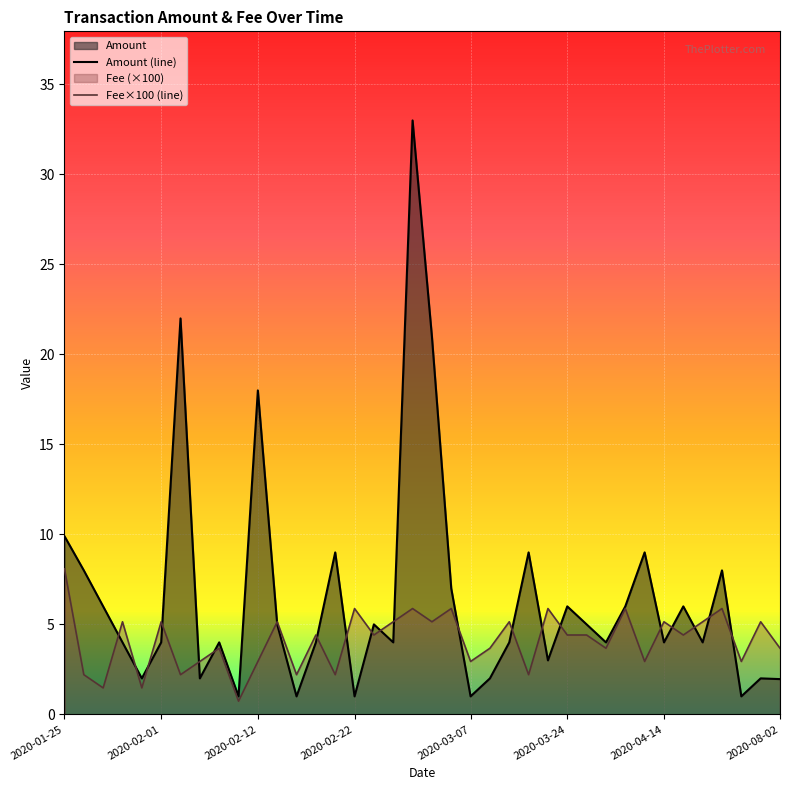

What is the difference between the highest and lowest values at 2020-02-12?

15.1